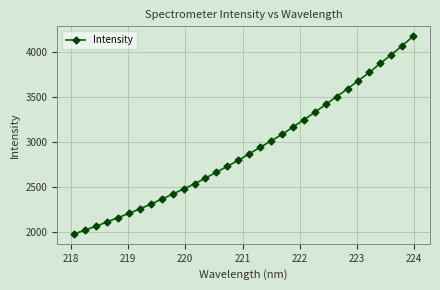

True or false: the data has more than 2 interior local peaks.

False